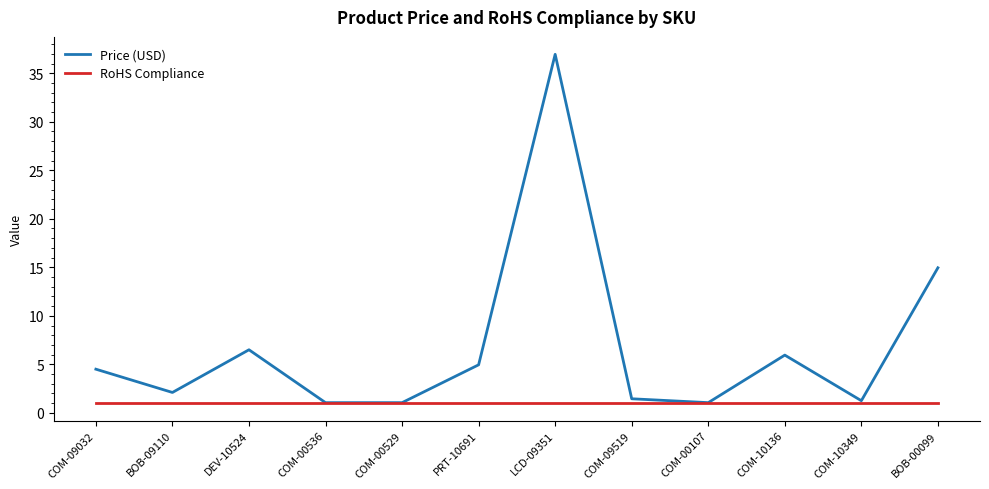

Is the value of RoHS Compliance at COM-10136 greater than the value of Price (USD) at DEV-10524?

No